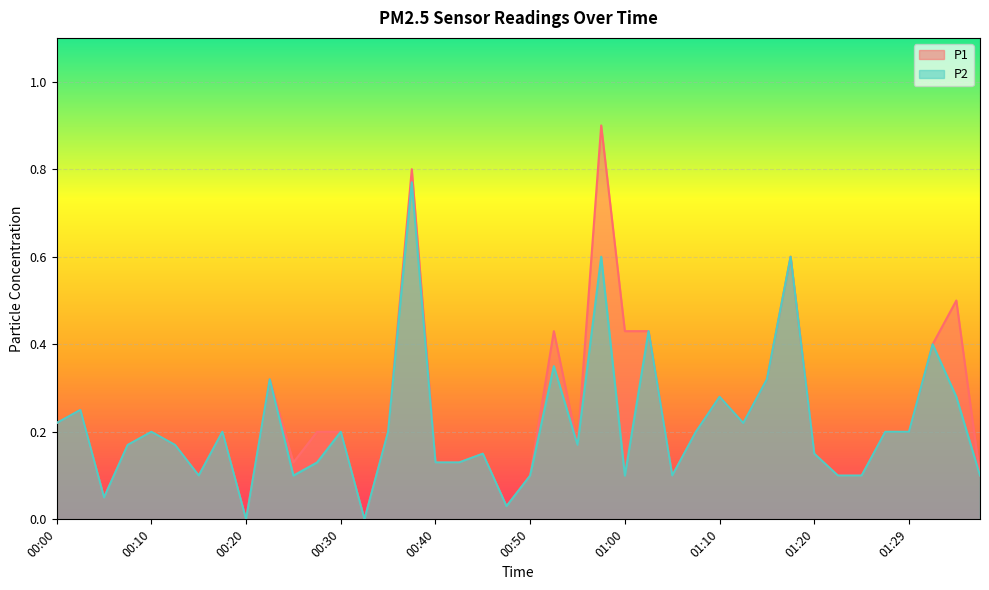

Which series changed the most between 00:00 and 01:02?

P1